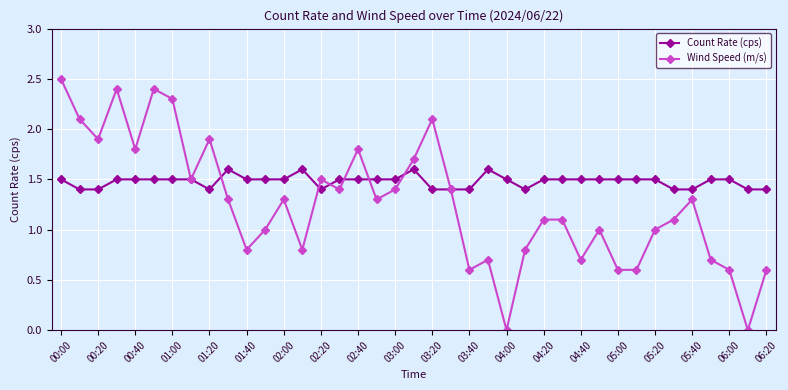

Which series has the largest total across all categories?

Count Rate (cps)